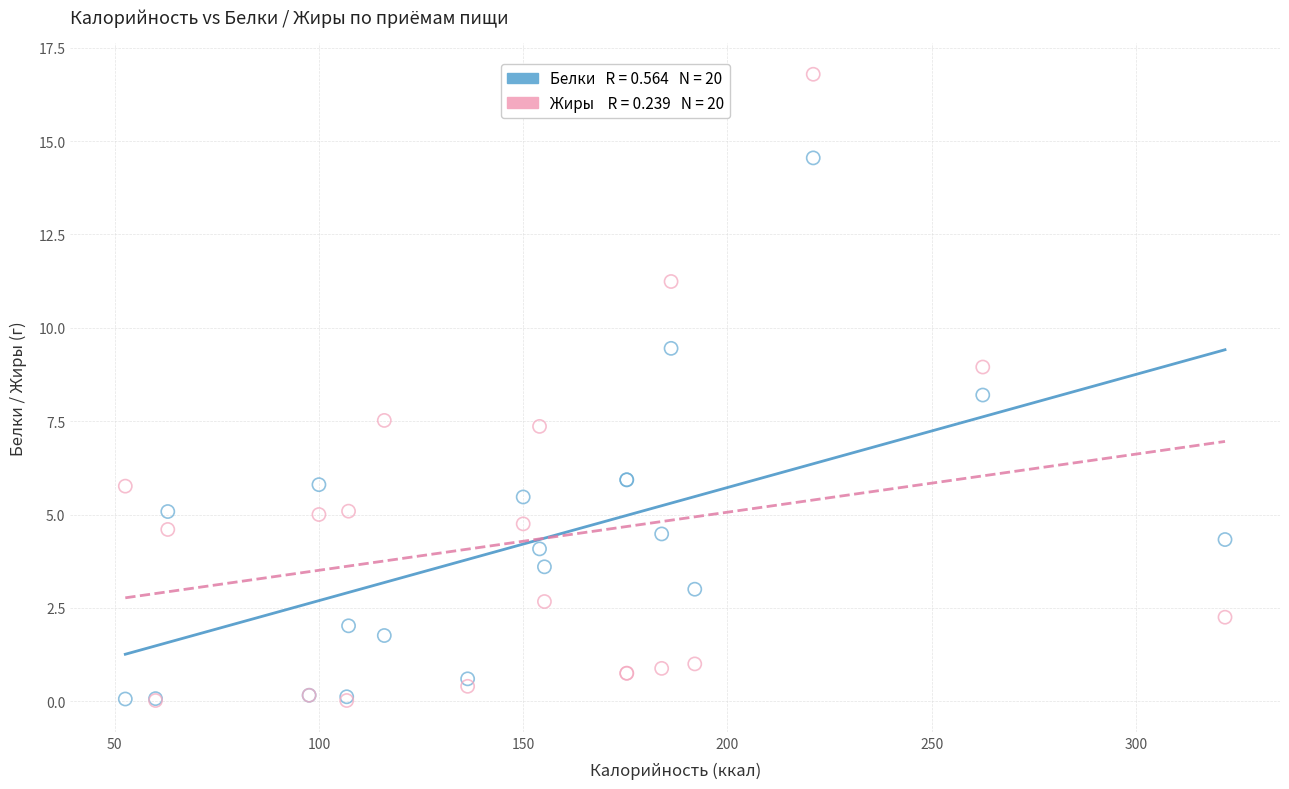

Across all series, what Y value is closest to 8?

8.2